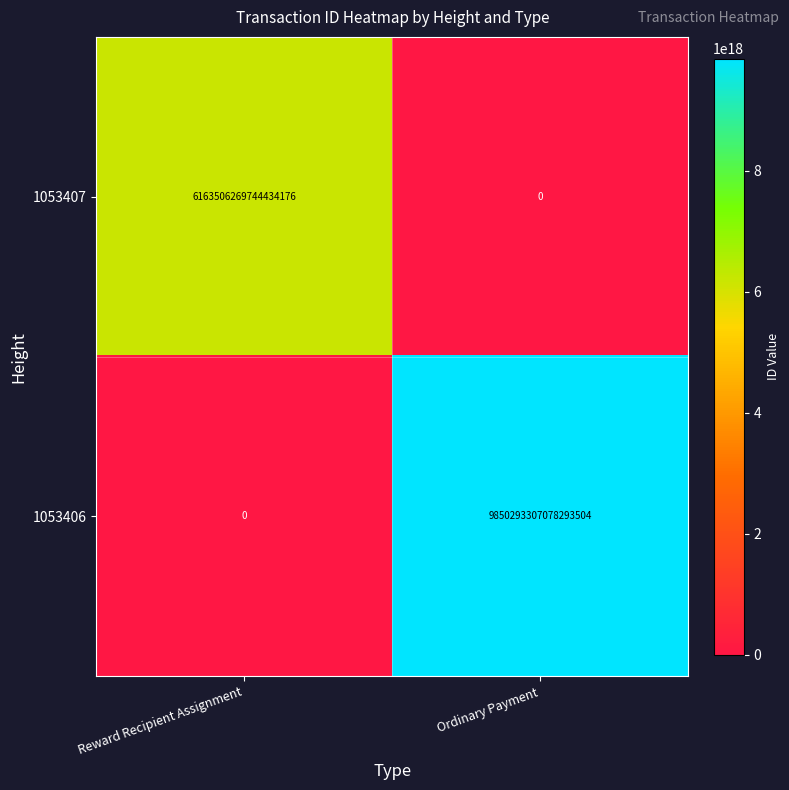

At which category is the sum across all series the highest?

Ordinary Payment